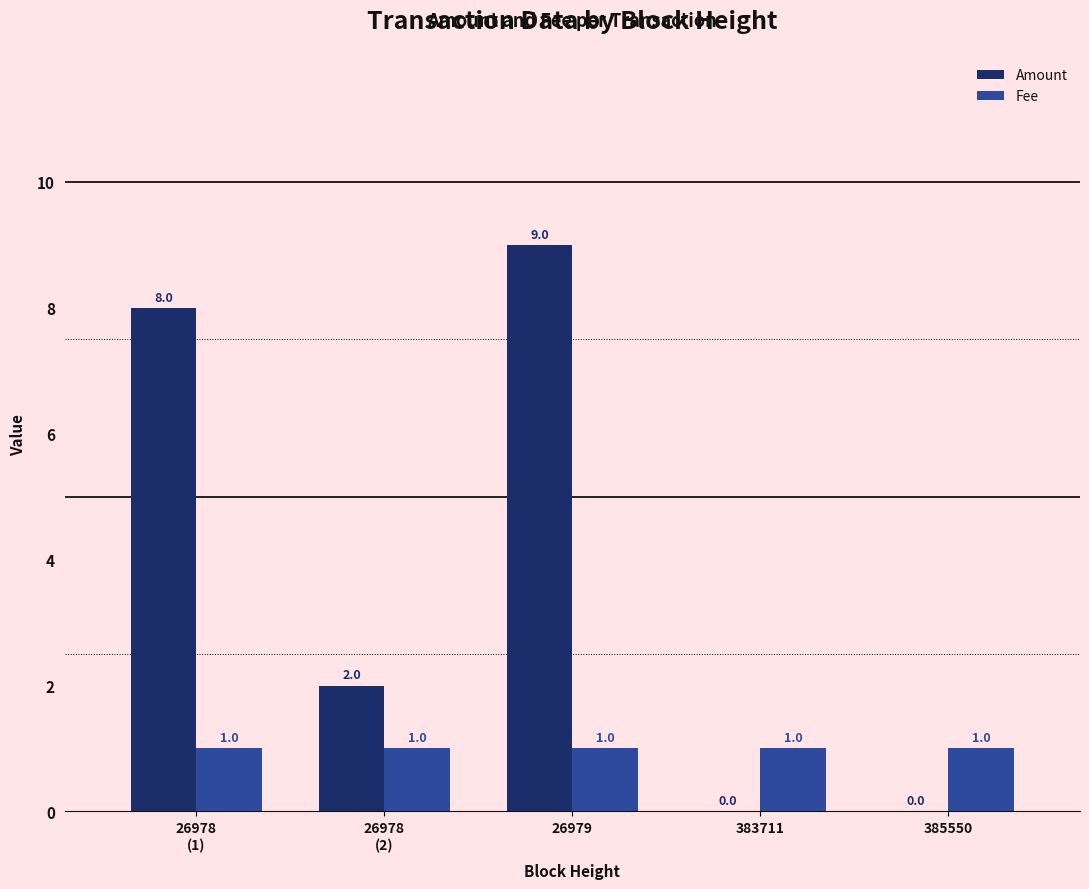

What is the maximum value shown in the chart?

9